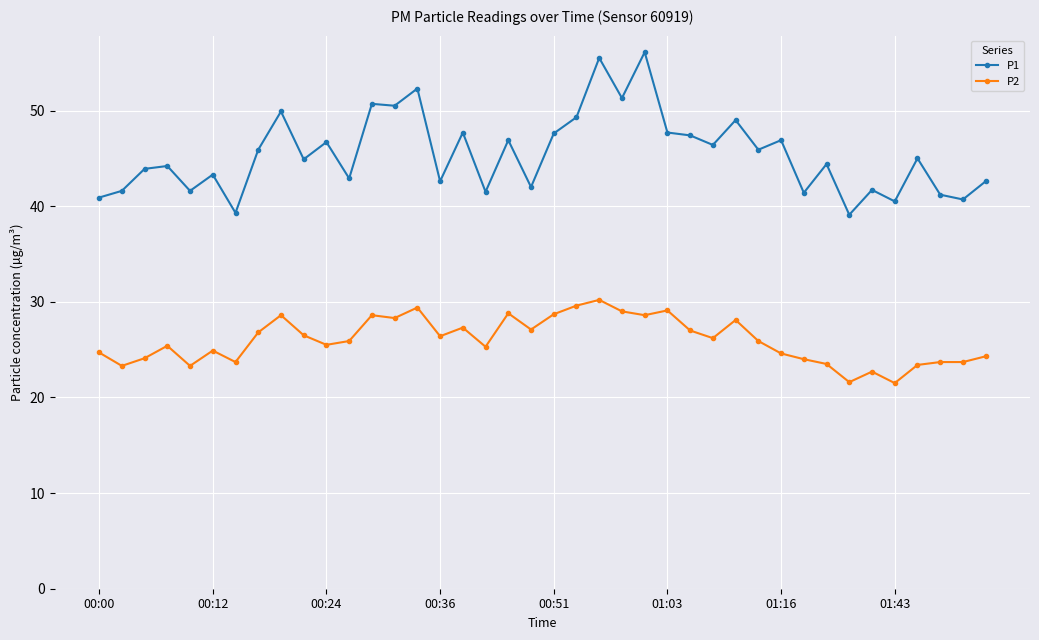

Does the chart display data point markers on the line(s)?

Yes